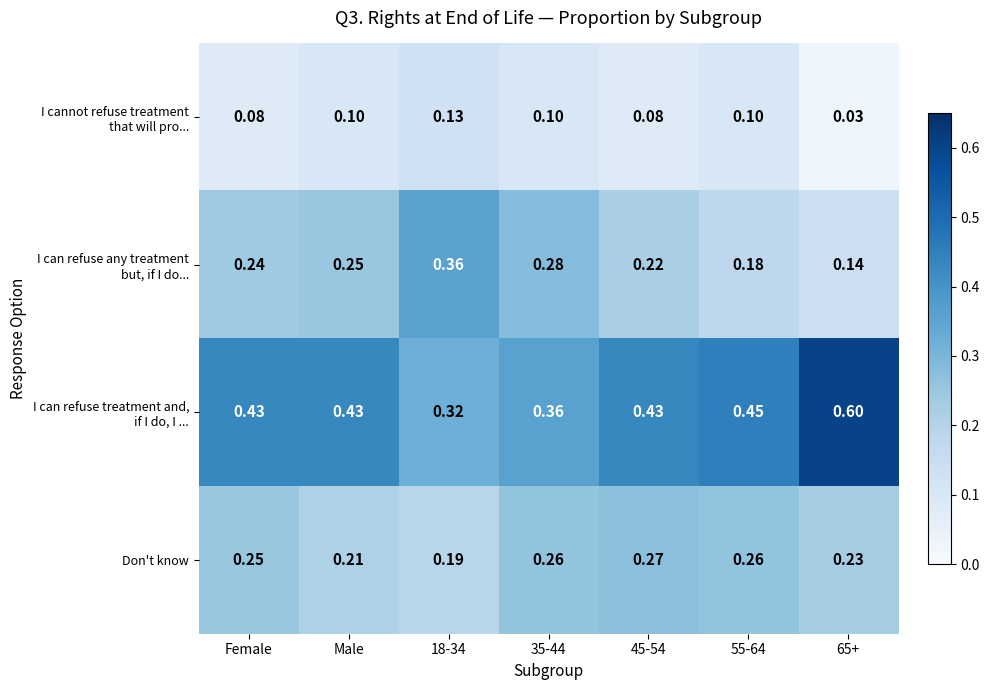

What is the total value across all series at 45-54?

1.0